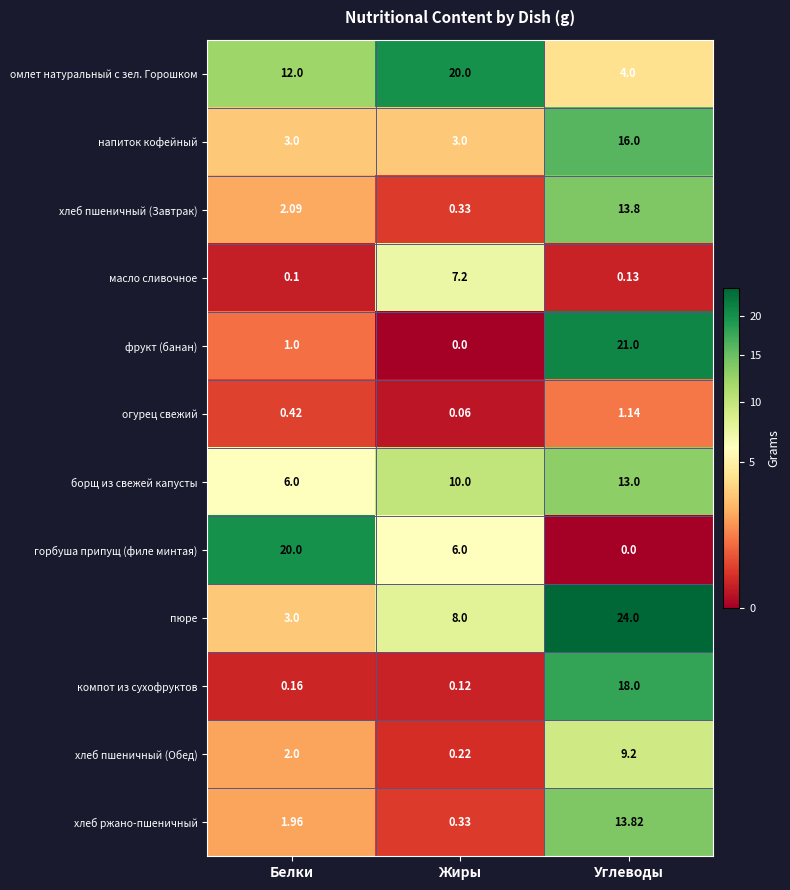

Between Жиры and Углеводы, which series saw the biggest shift?

фрукт (банан)